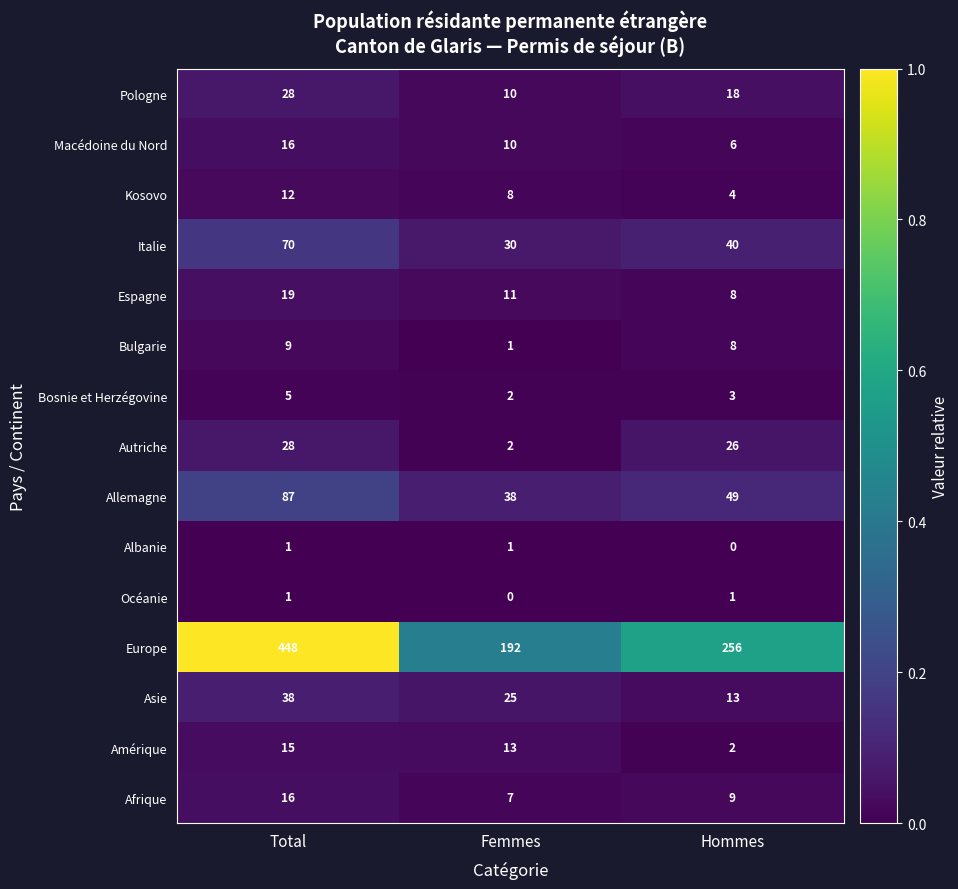

Which series has the largest range (max minus min)?

Europe